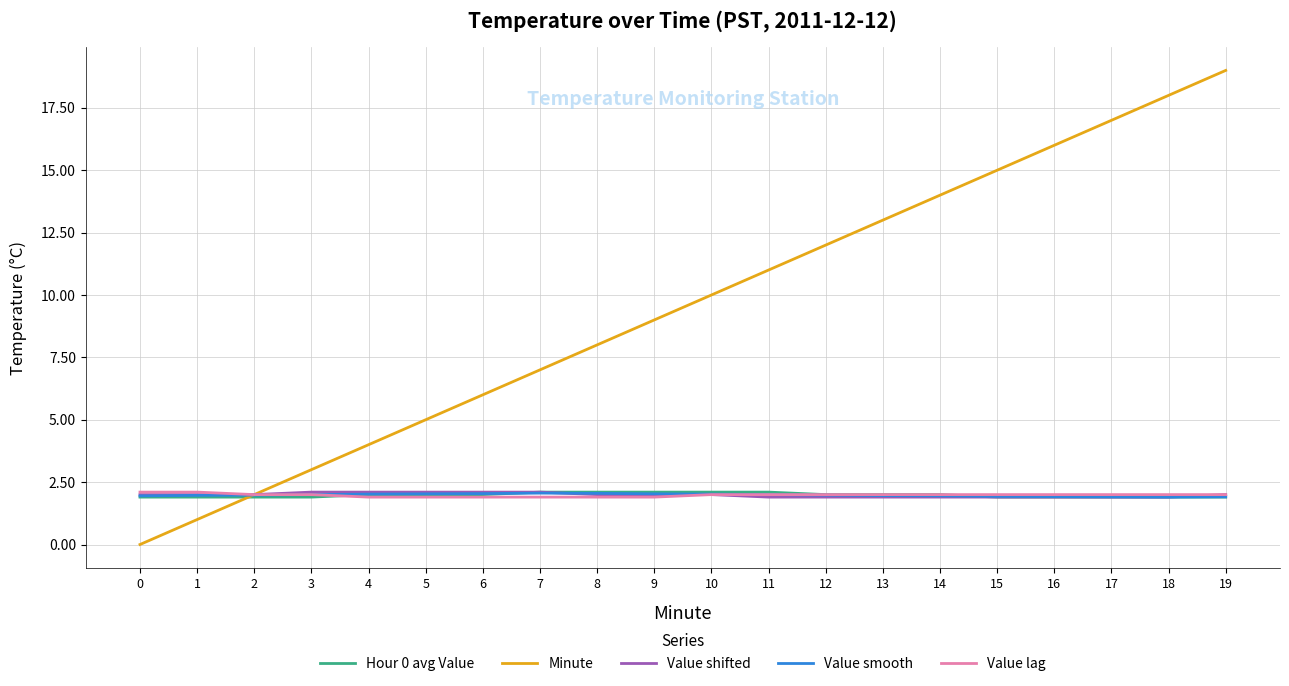

What is the total value across all series at 14?

21.9